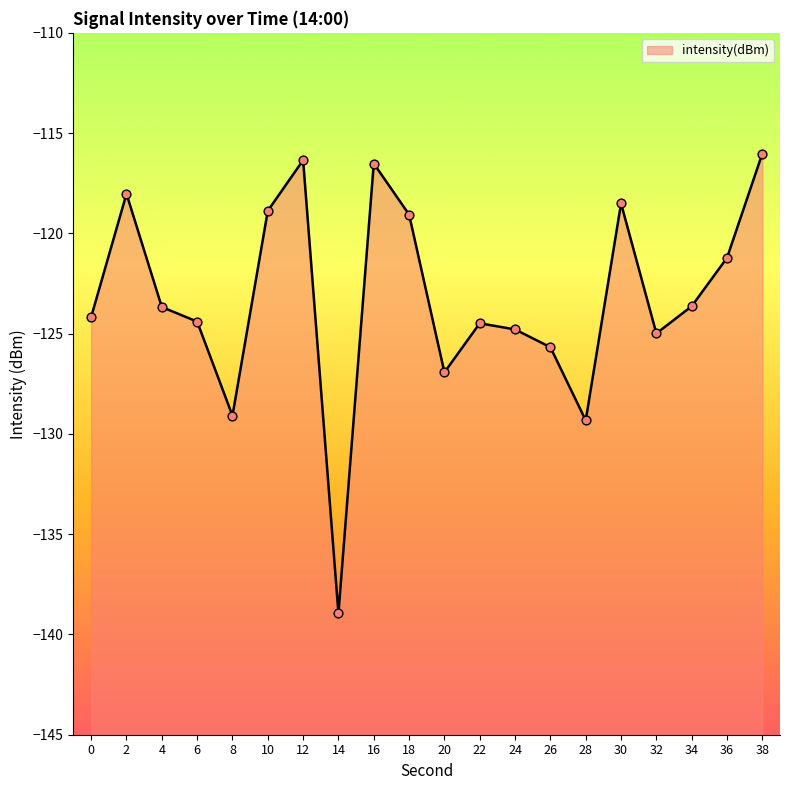

What is the change in value from 12 to 34?

-7.3